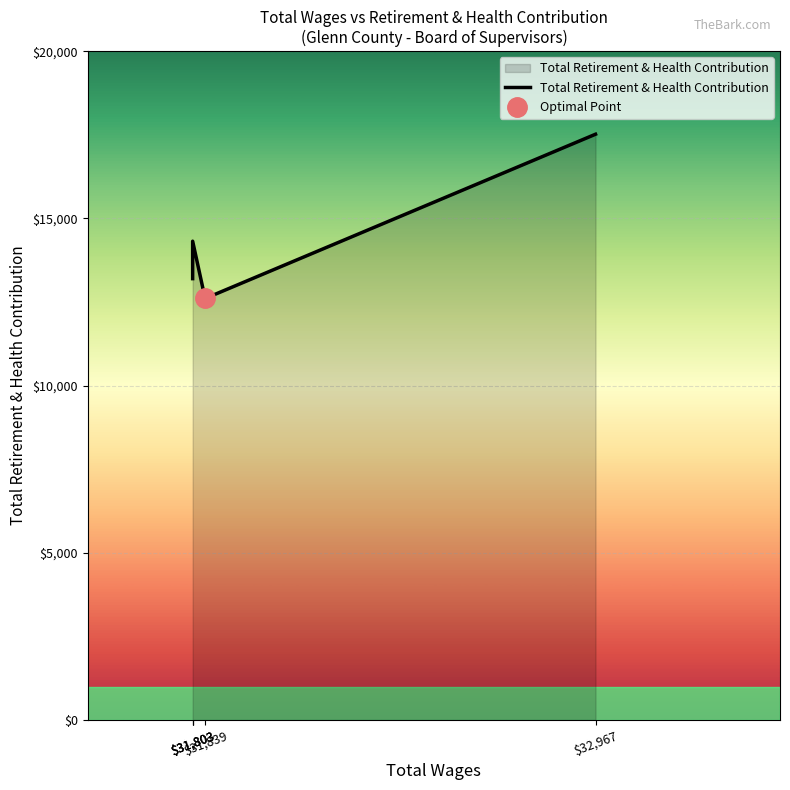

Reading right to left, transcribe all the data shown in this chart.

17517	12604	14318	13812	13198